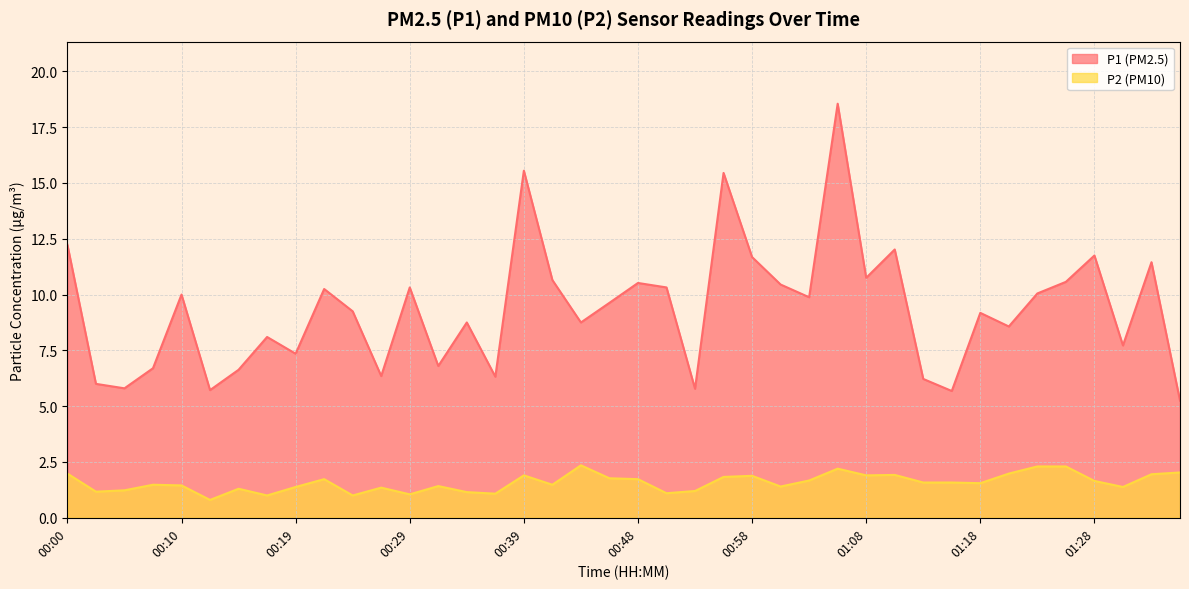

Which series changed the most between 00:12 and 00:36?

P1